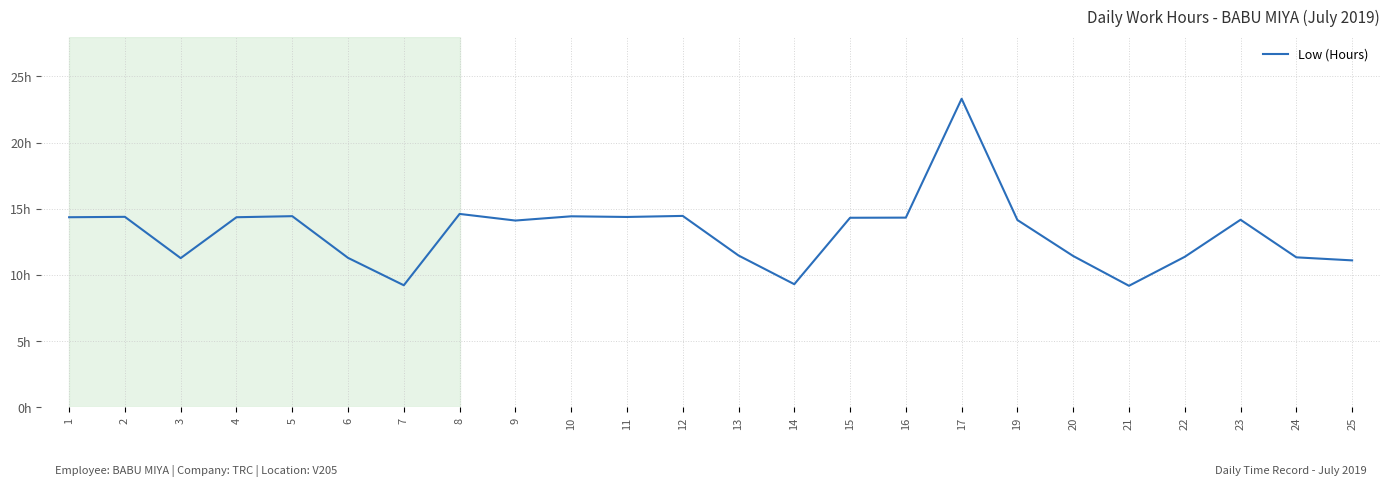

What is the average value?

13.2